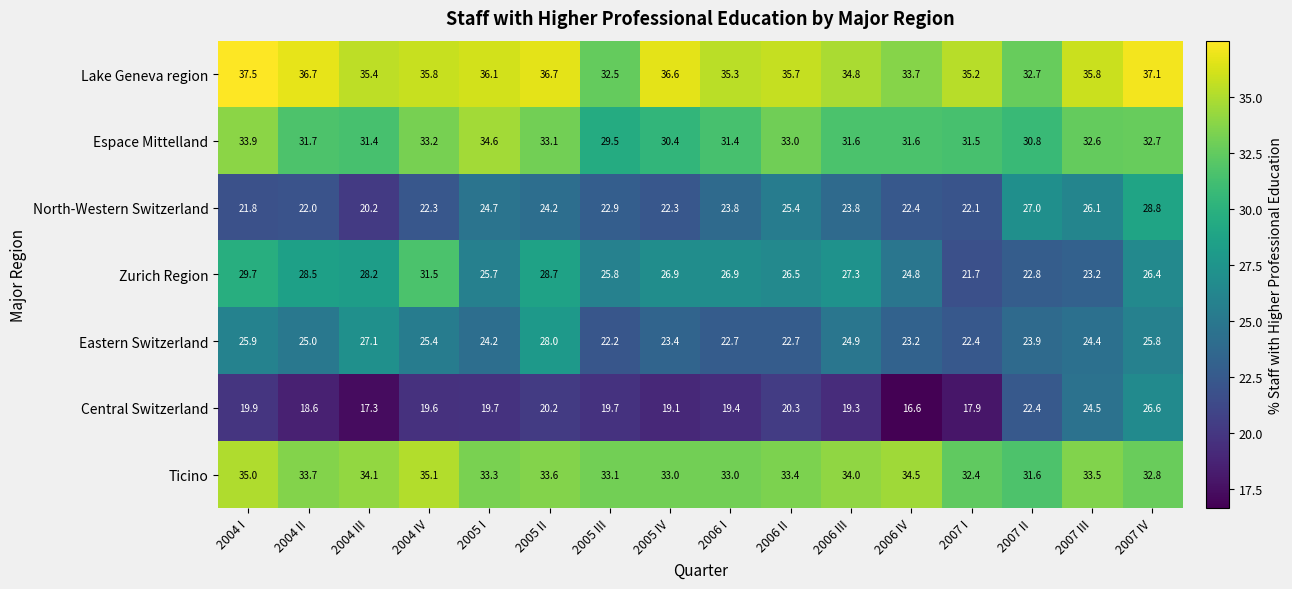

True or false: Central Switzerland has a value of 26.6 at 2007 IV.

True